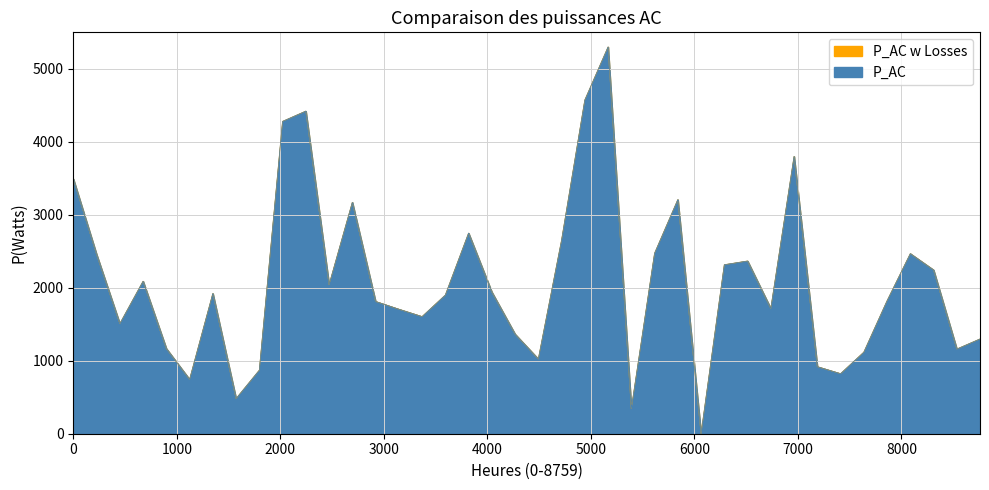

At how many categories does at least one series exceed 4221?

4